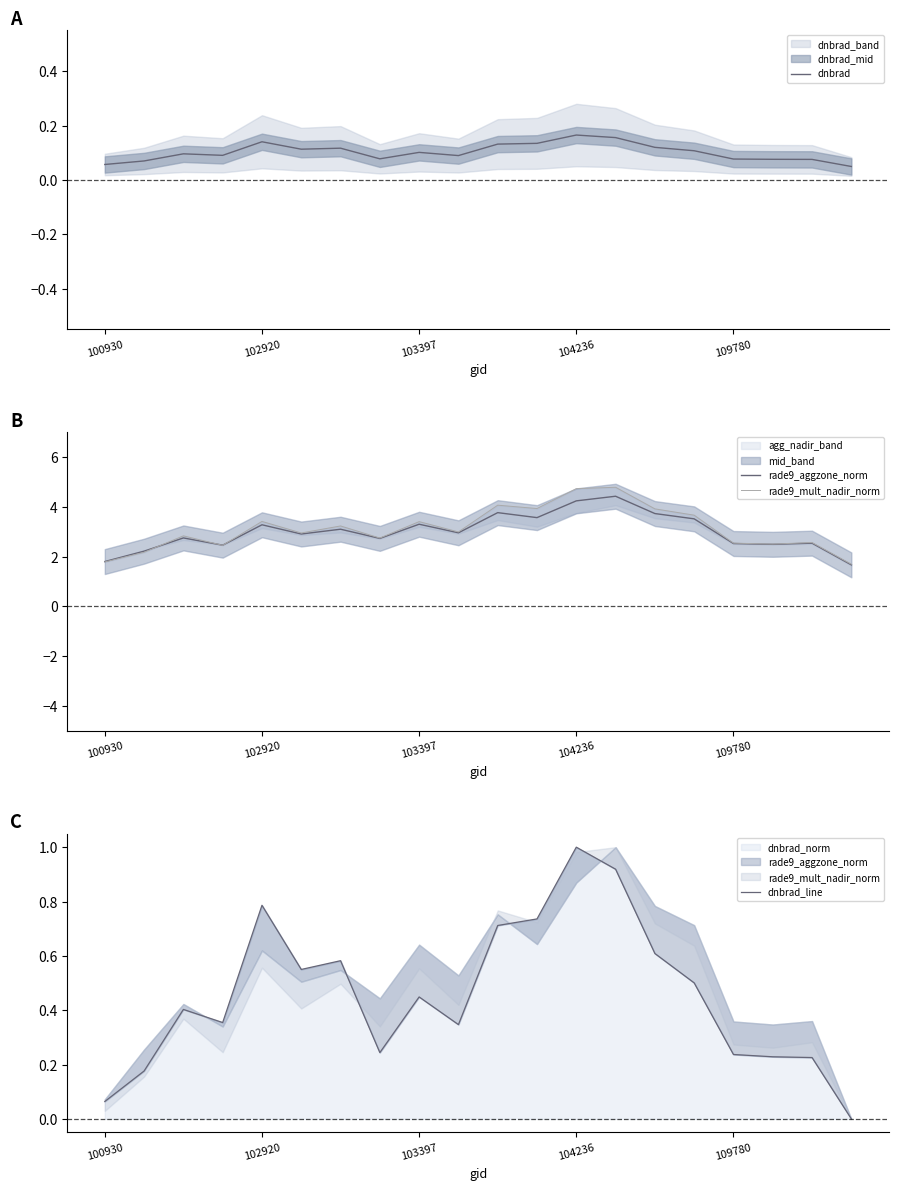

What is the difference between the maximum and minimum values in the dnbrad series?

0.1